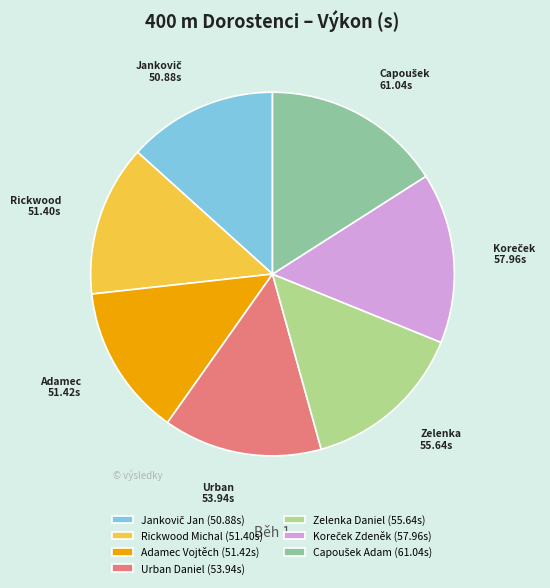

Is there a majority slice in this chart?

No